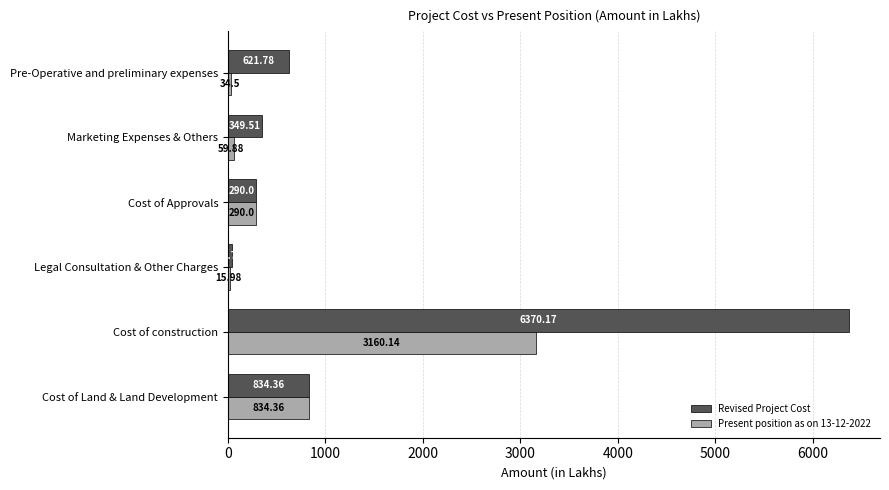

Which series has the largest total across all categories?

Revised Project Cost